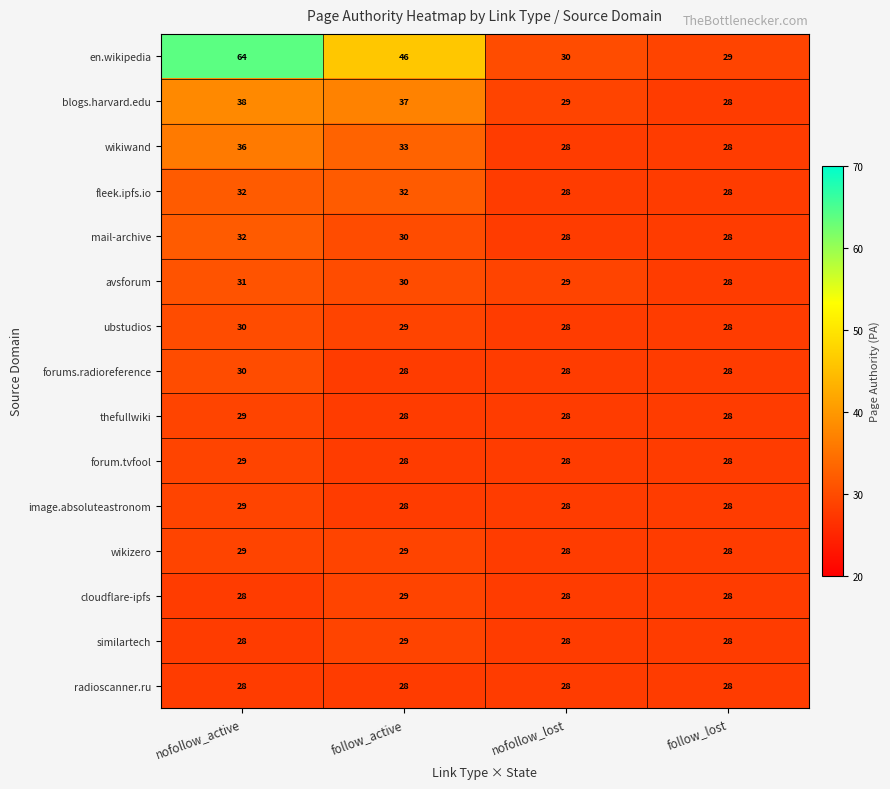

What is the sum of all mail-archive values?

118